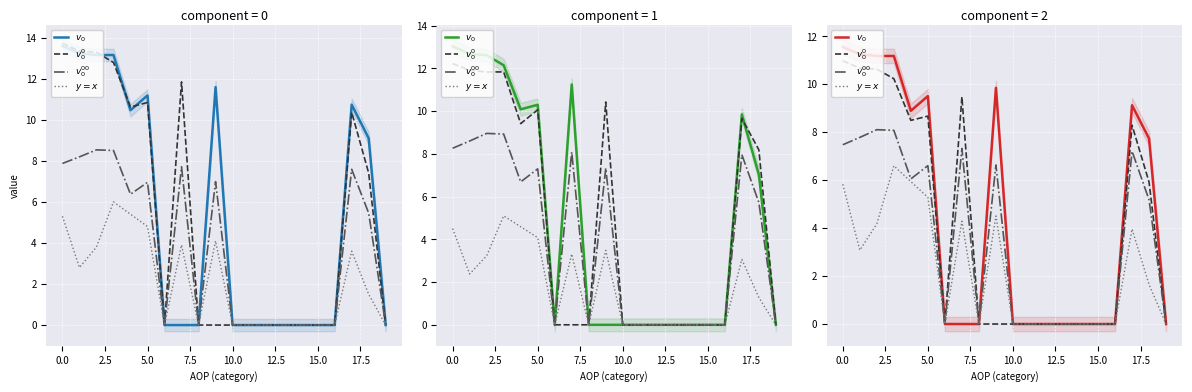

Is it true that $v_0^{00}$ equals 2.9 at 15.0?

False